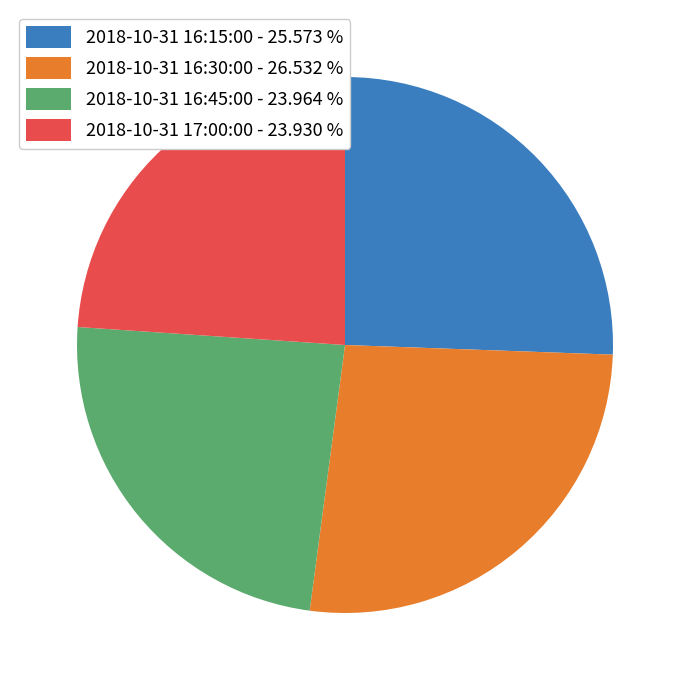

Does 2018-10-31 16:30:00 - 26.532 % account for over 50% of the chart?

No